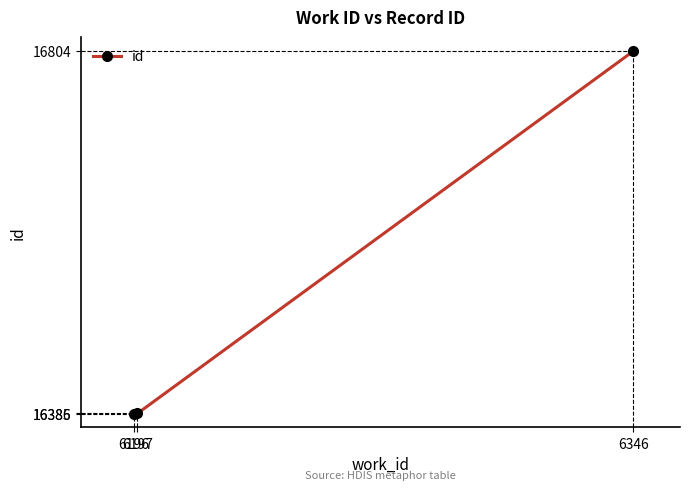

What is the difference between the values at 6346 and 6196?

419